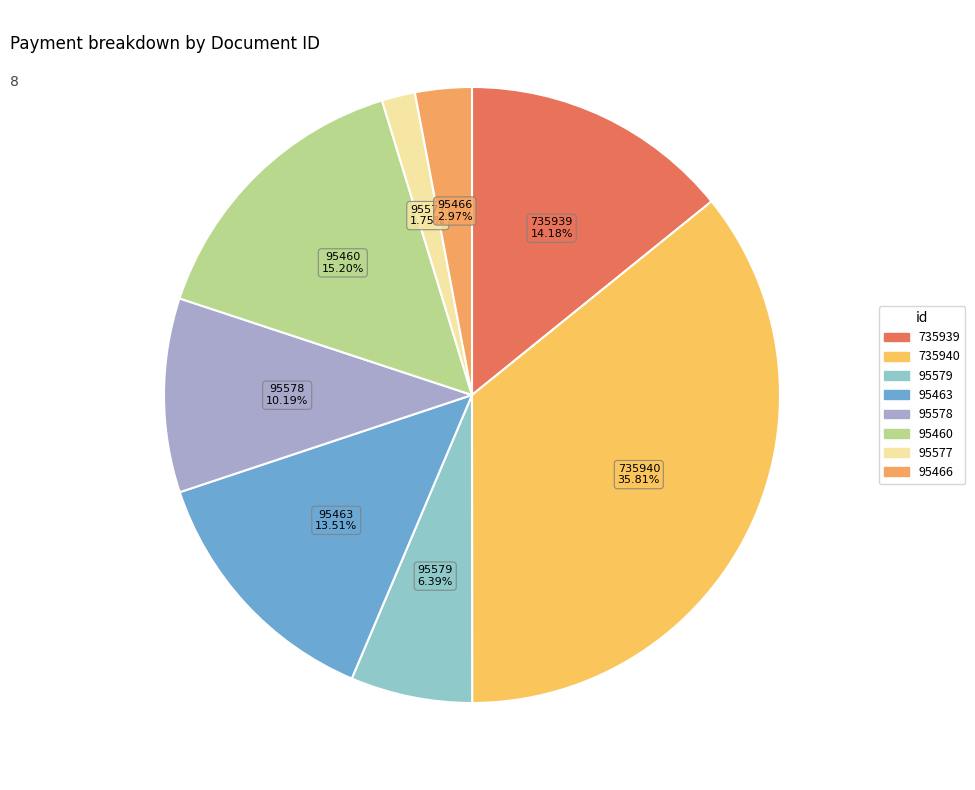

Which has a higher value, 735939 or 95466?

735939